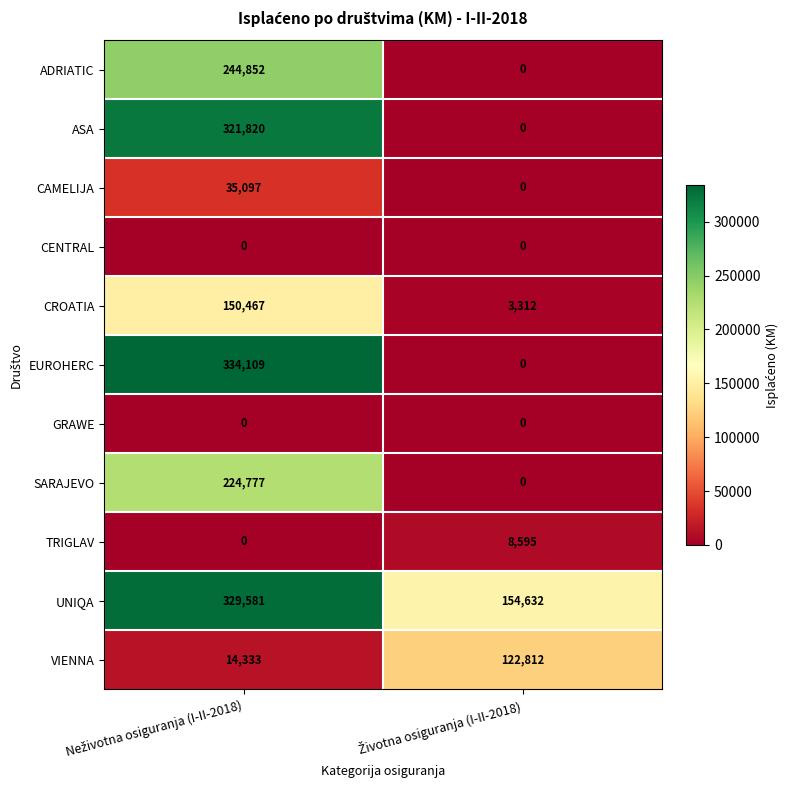

How many distinct data groups are displayed?

11